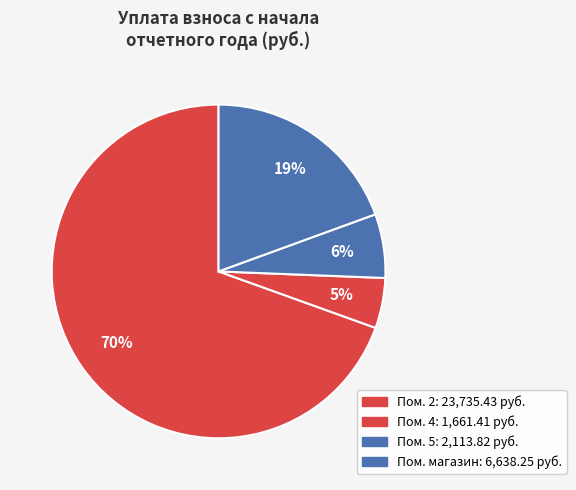

Is there a majority slice in this chart?

Yes